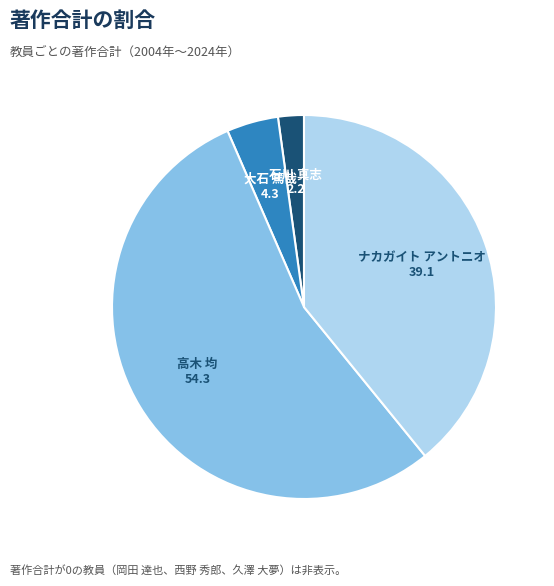

Which has a higher value, 高木 均 or ナカガイト アントニオ?

高木 均